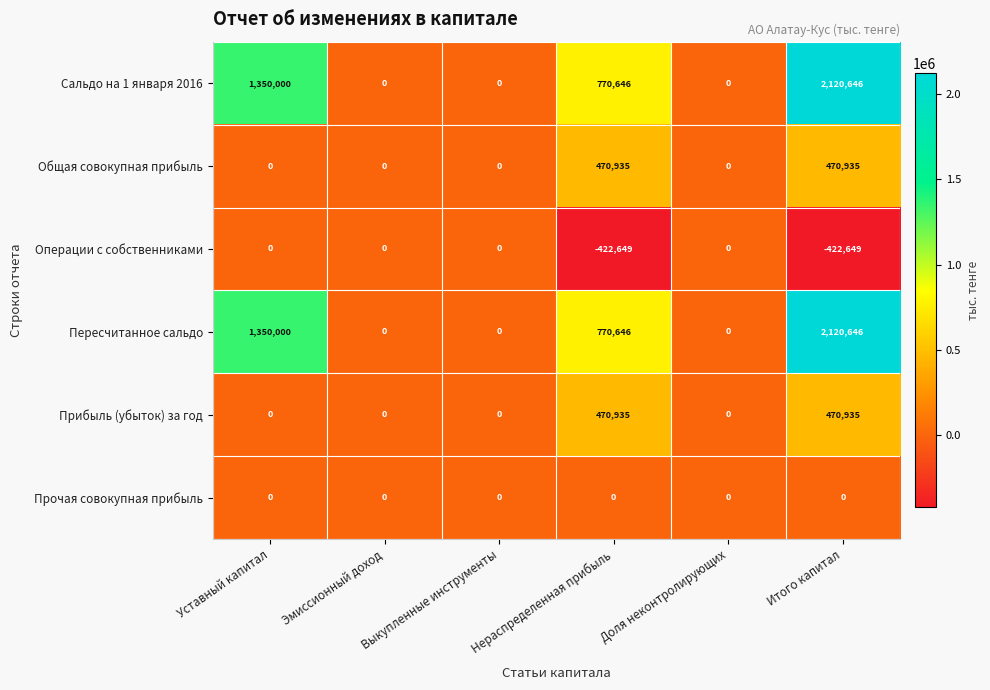

The value of Сальдо на 1 января 2016 at Эмиссионный доход is -1197668. True or false?

False